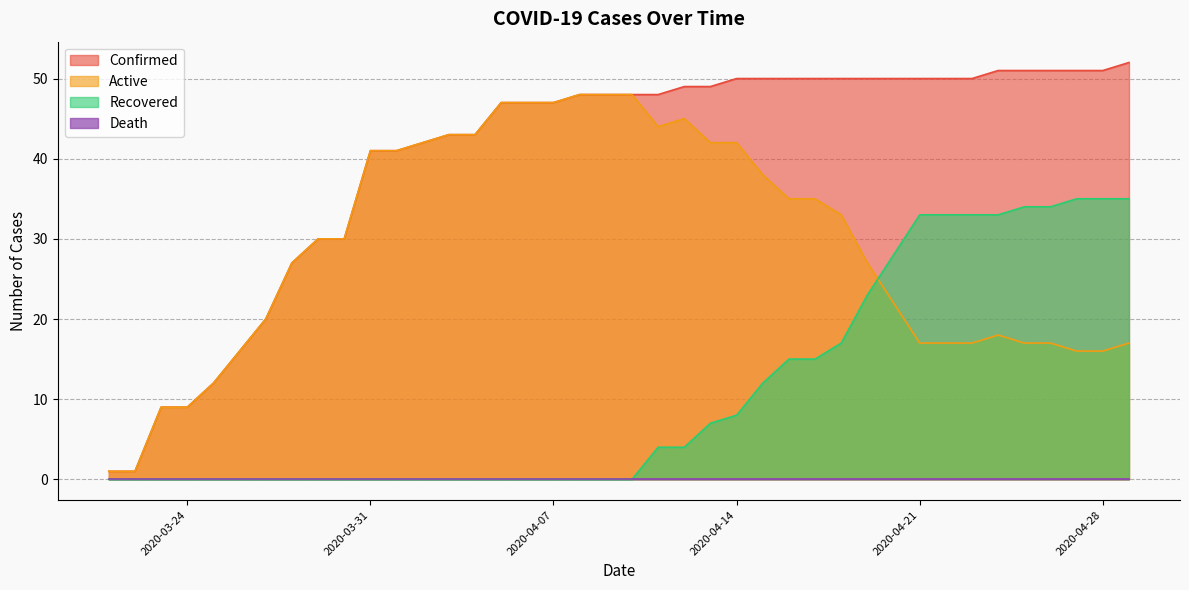

What is the greatest value displayed?

52